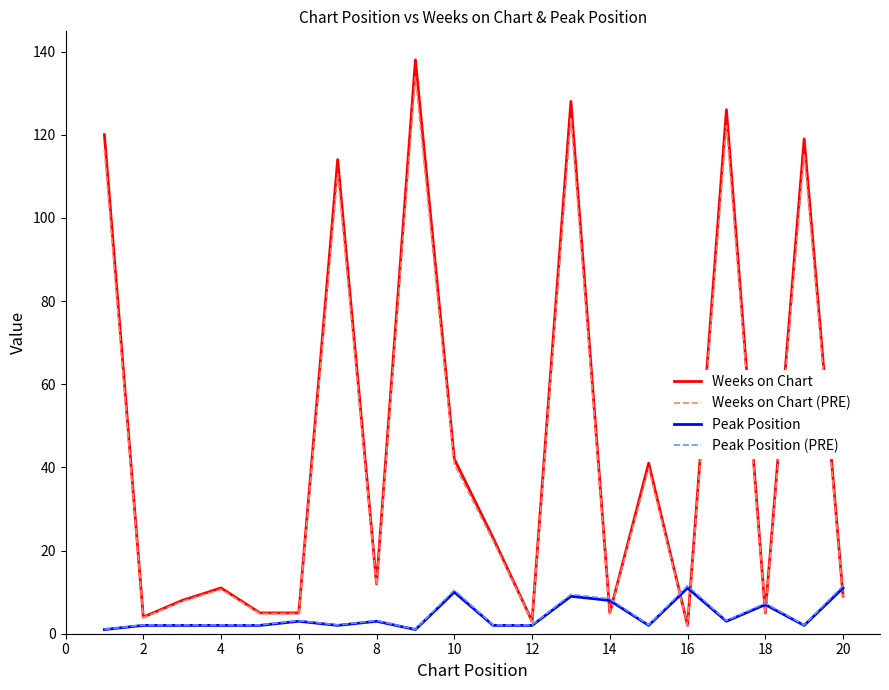

Which series ends up on top after the final intersection of Weeks on Chart (PRE) and Peak Position (PRE)?

Peak Position (PRE)